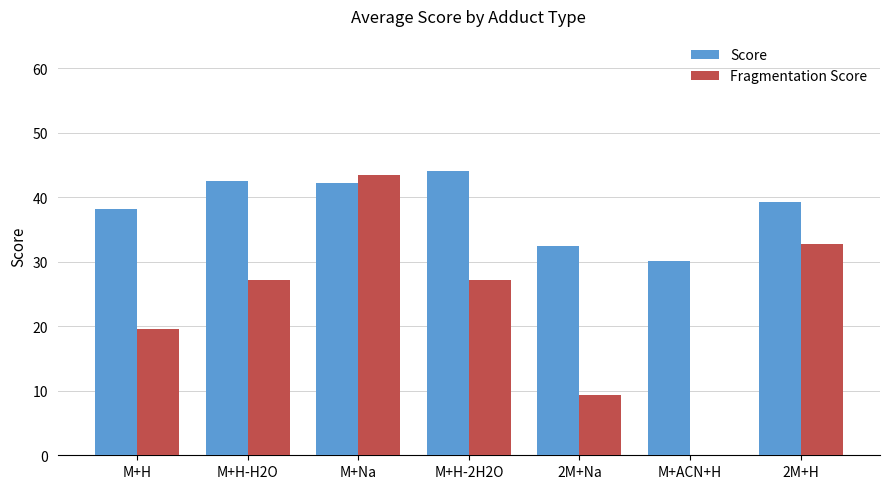

What is the sum of all Fragmentation Score values?

159.5